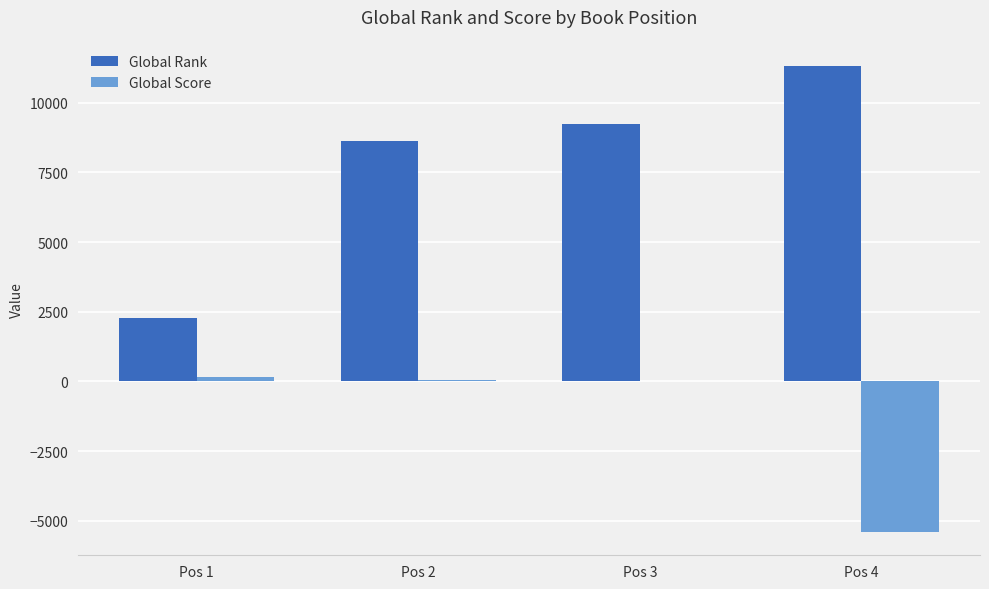

The value of Global Score at Pos 1 is 160. True or false?

True